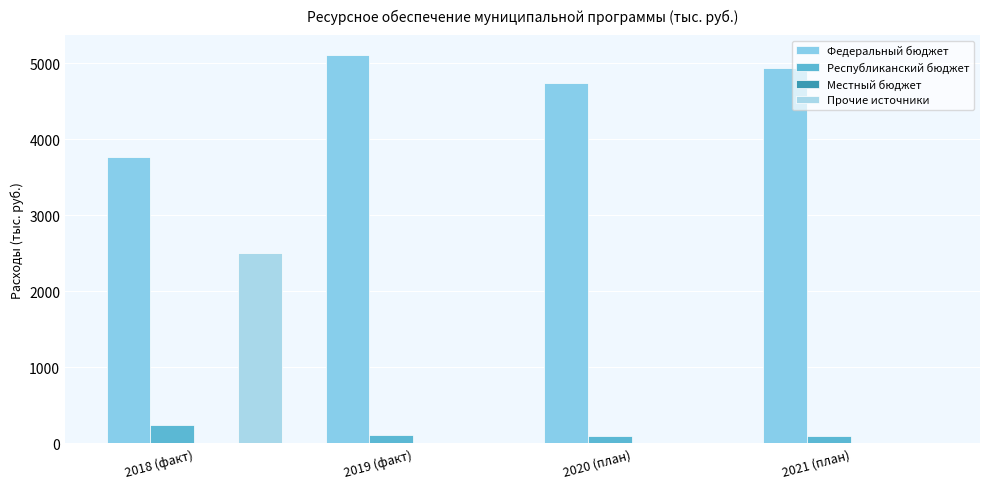

How many values in the Федеральный бюджет series exceed 4934?

2